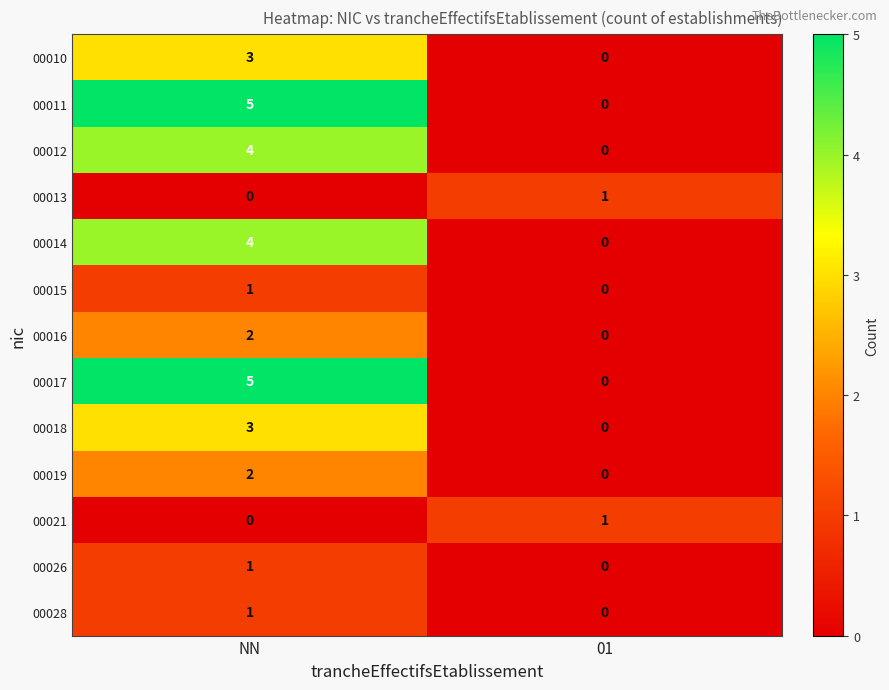

What is the difference between the maximum and minimum values in the 00014 series?

4